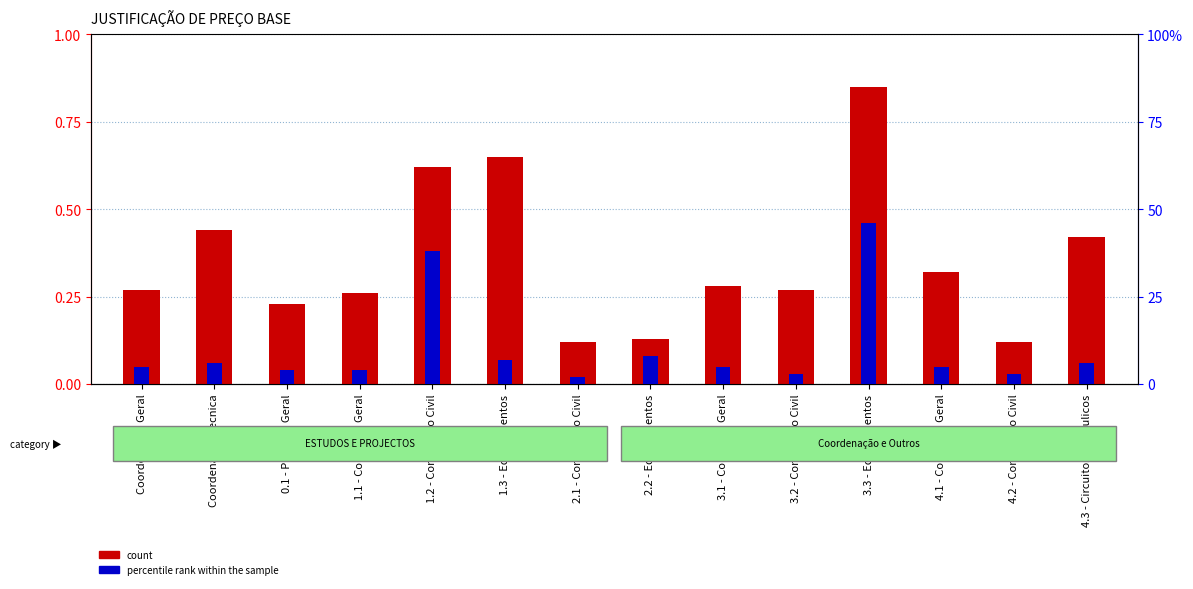

Reading left to right, what are all the values shown in this chart?

count: Coordenação Geral=0.3	Coordenação Tecnica=0.4	0.1 - Projecto Geral=0.2	1.1 - Conceção Geral=0.3	1.2 - Construção Civil=0.6	1.3 - Equipamentos=0.7	2.1 - Construção Civil=0.1	2.2 - Equipamentos=0.1	3.1 - Conceção Geral=0.3	3.2 - Construção Civil=0.3	3.3 - Equipamentos=0.8	4.1 - Conceção Geral=0.3	4.2 - Construção Civil=0.1	4.3 - Circuitos Hidráulicos=0.4
percentile rank within the sample: Coordenação Geral=0.1	Coordenação Tecnica=0.1	0.1 - Projecto Geral=0.0	1.1 - Conceção Geral=0.0	1.2 - Construção Civil=0.4	1.3 - Equipamentos=0.1	2.1 - Construção Civil=0.0	2.2 - Equipamentos=0.1	3.1 - Conceção Geral=0.1	3.2 - Construção Civil=0.0	3.3 - Equipamentos=0.5	4.1 - Conceção Geral=0.1	4.2 - Construção Civil=0.0	4.3 - Circuitos Hidráulicos=0.1